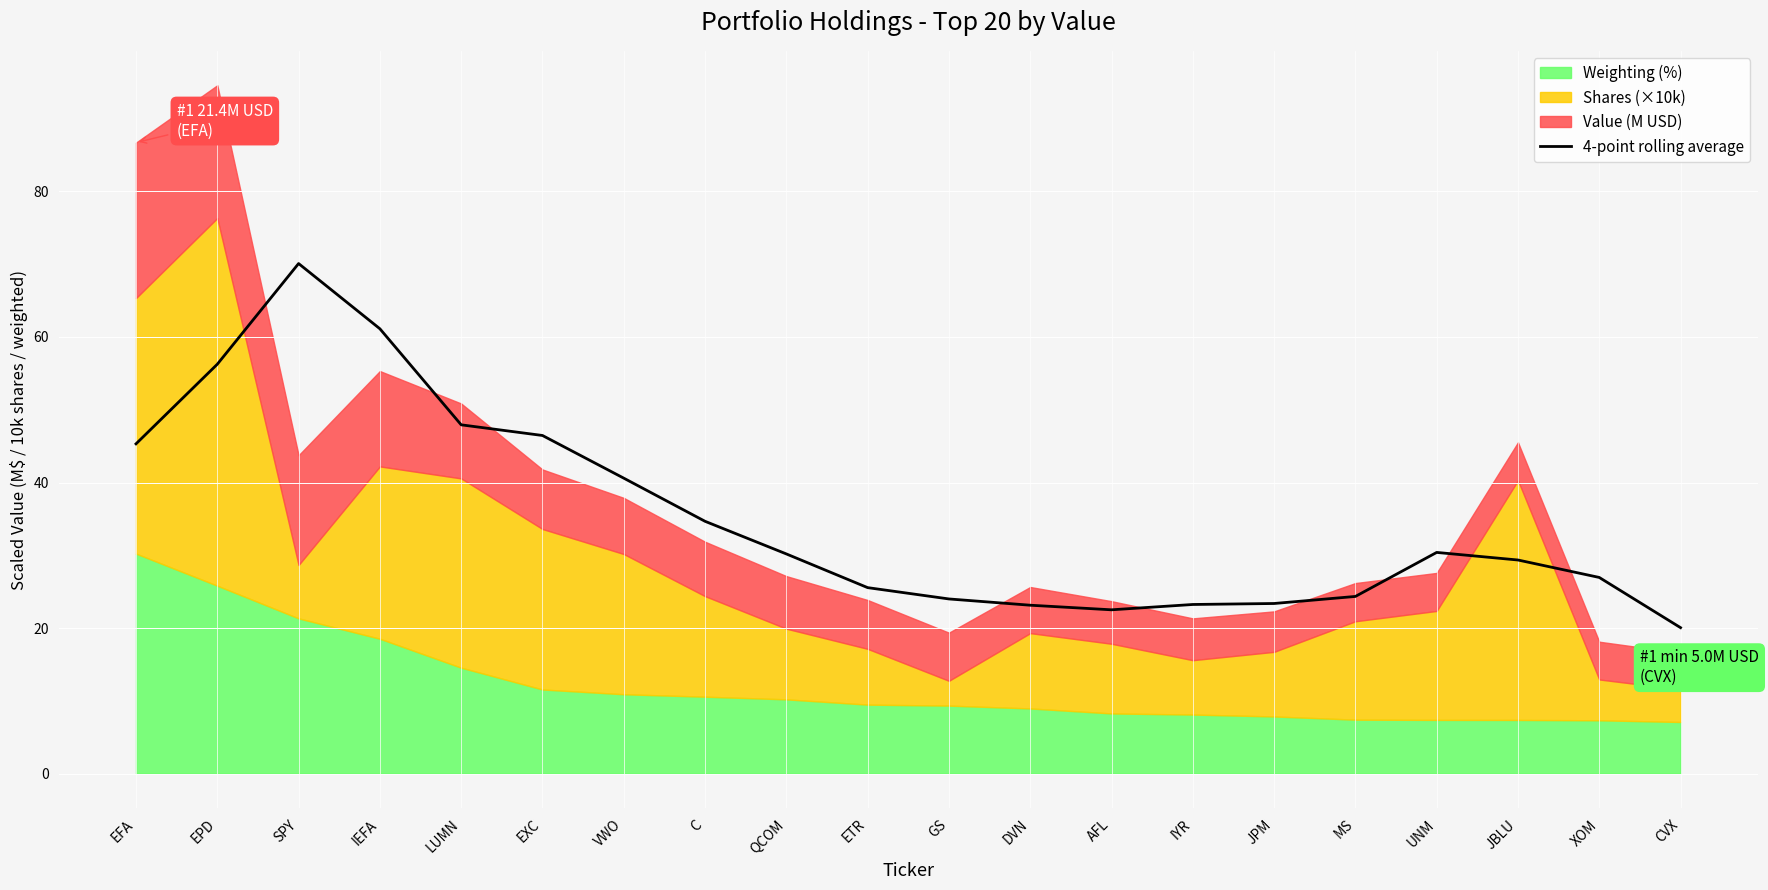

True or false: the data has more than 1 interior local peaks.

True